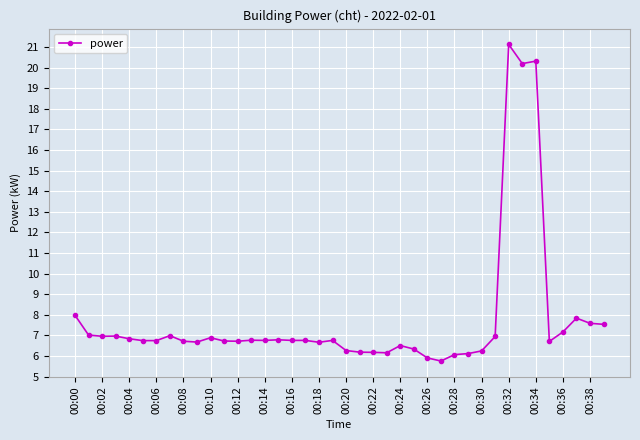

How many values are below 6?

2